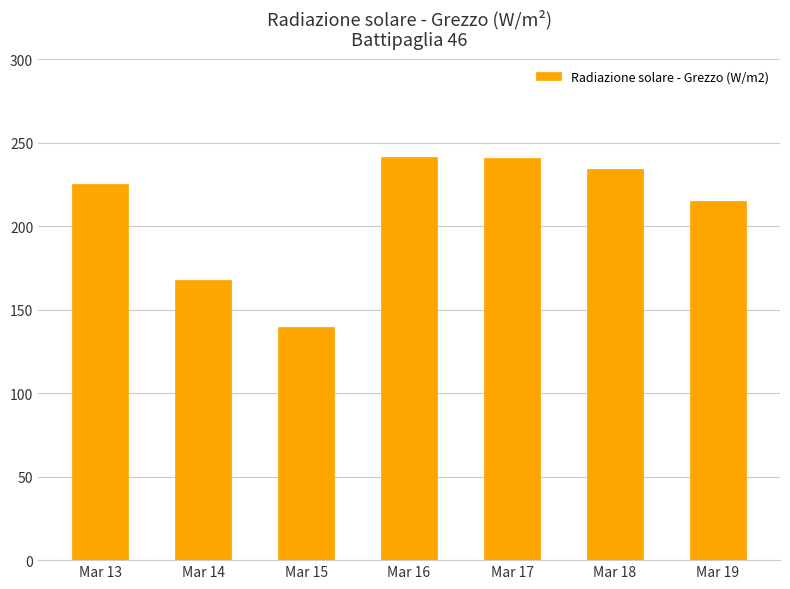

What is the sum of all values?

1464.1